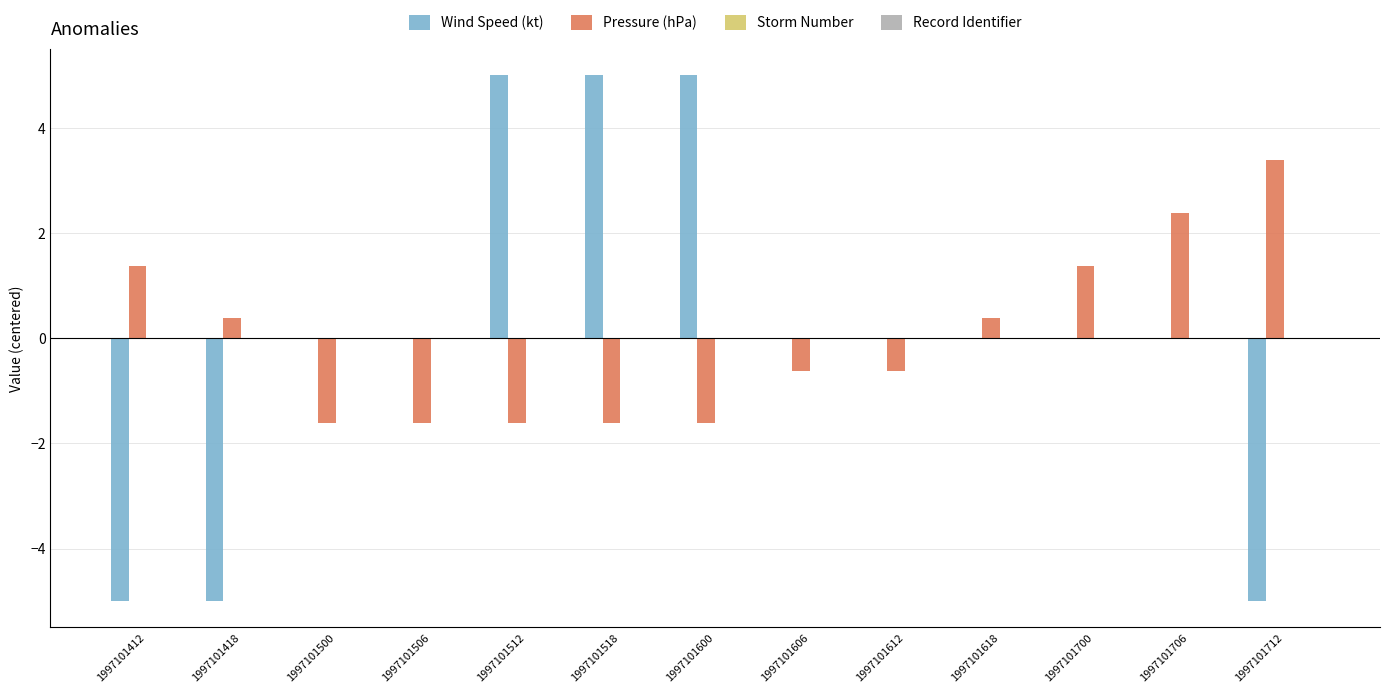

Is the value of Pressure (hPa) at 1997101506 greater than the value of Wind Speed (kt) at 1997101418?

Yes